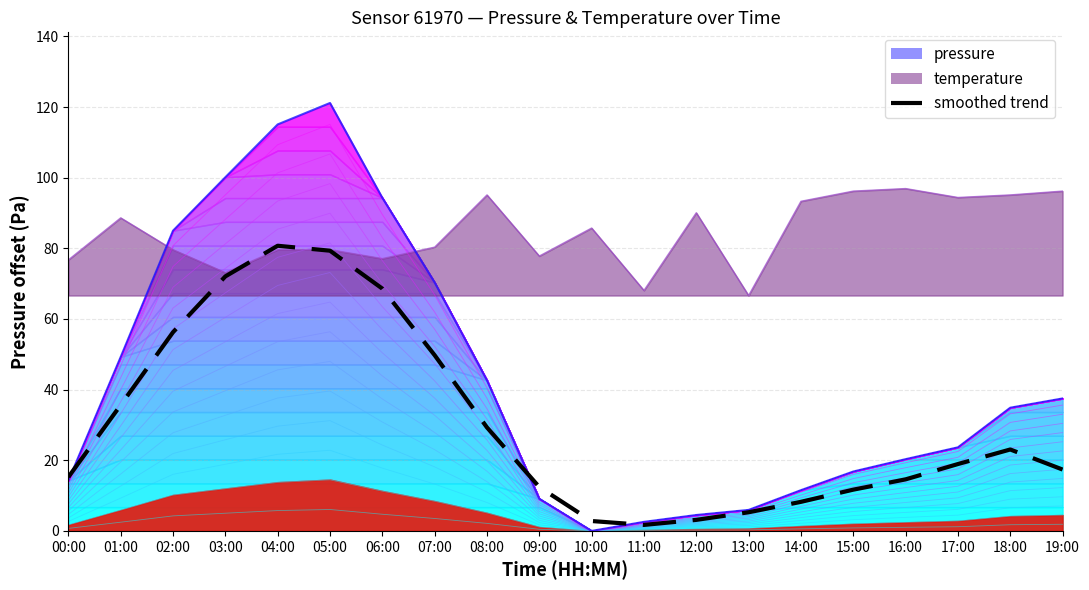

Reading left to right, list all the values displayed in this chart.

15.2	35.6	56.3	72.1	80.7	79.3	68.6	49.7	29.3	12.4	2.8	1.7	3.1	5.3	8.2	11.7	14.6	18.9	23.0	17.4